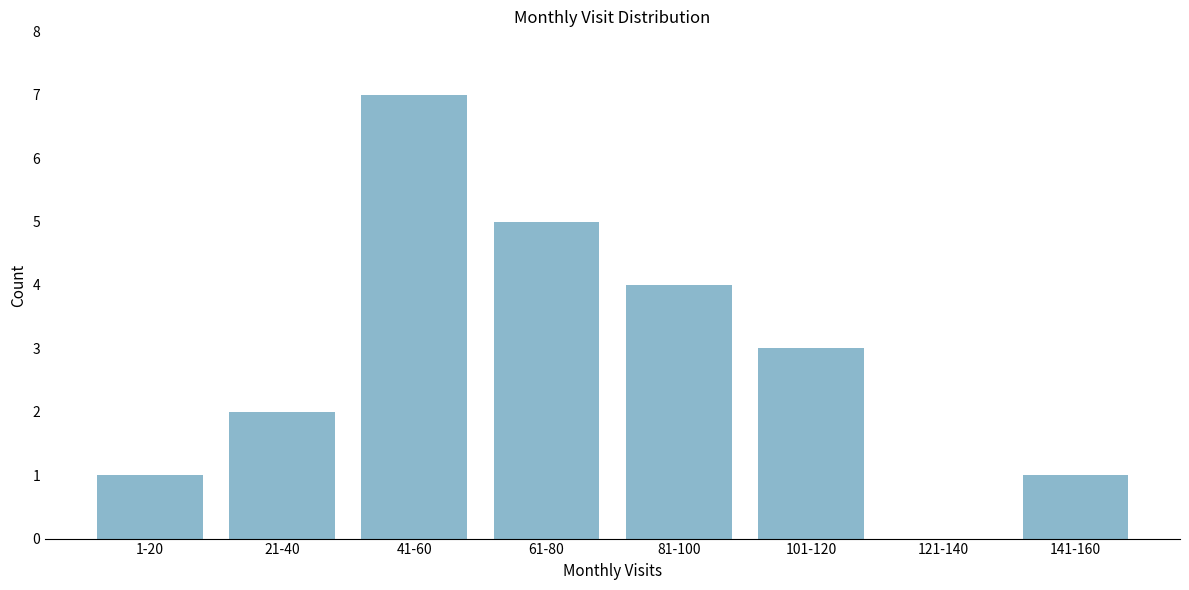

Reading left to right, list all the values displayed in this chart.

1-20=1	21-40=2	41-60=7	61-80=5	81-100=4	101-120=3	121-140=0	141-160=1